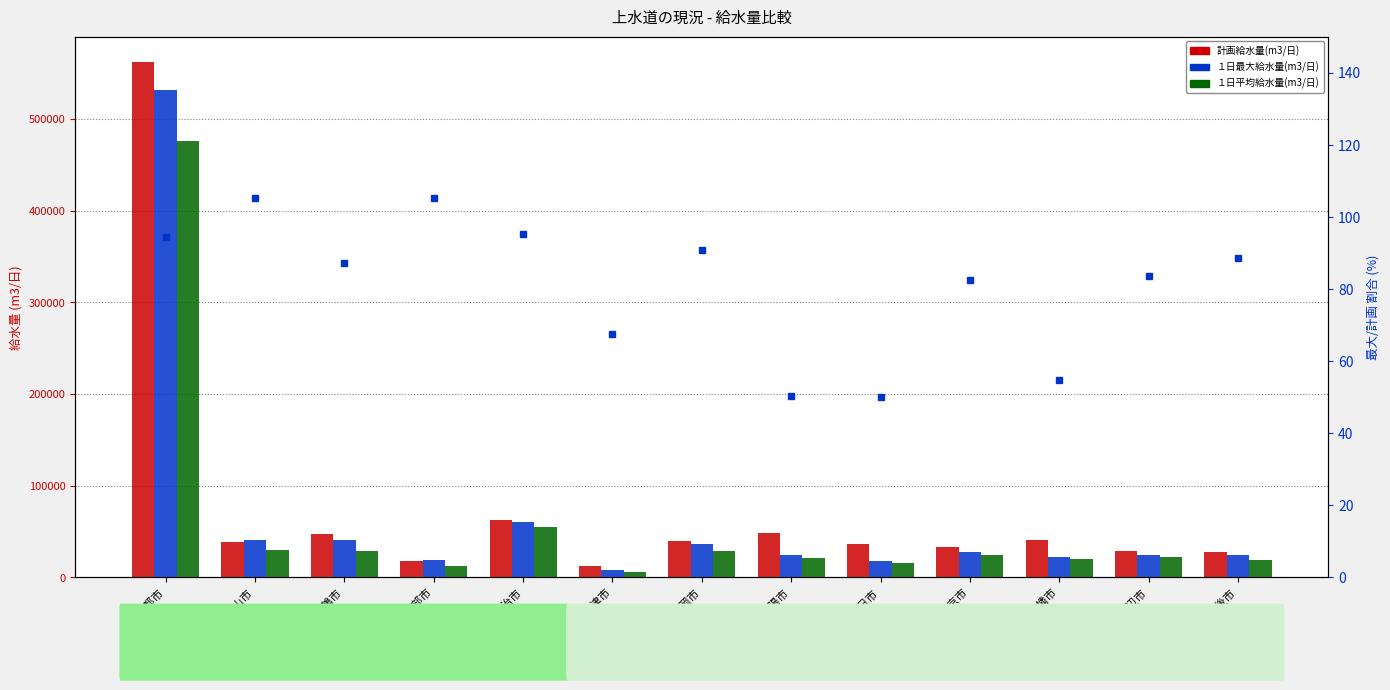

The １日平均給水量(m3/日) series shows 15741.6 at 綾部市. True or false?

False